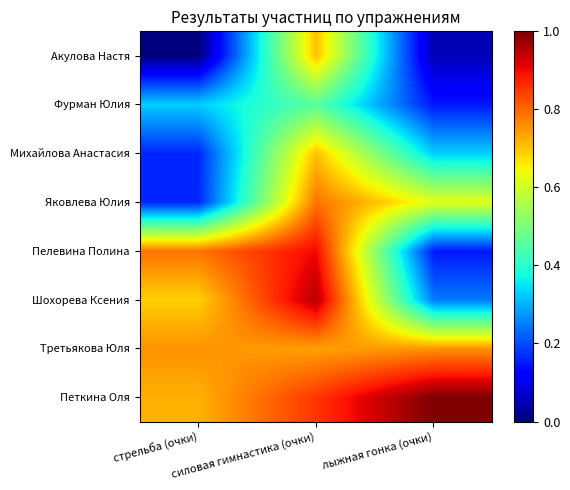

Between лыжная гонка (очки) and стрельба (очки), which is larger?

лыжная гонка (очки)